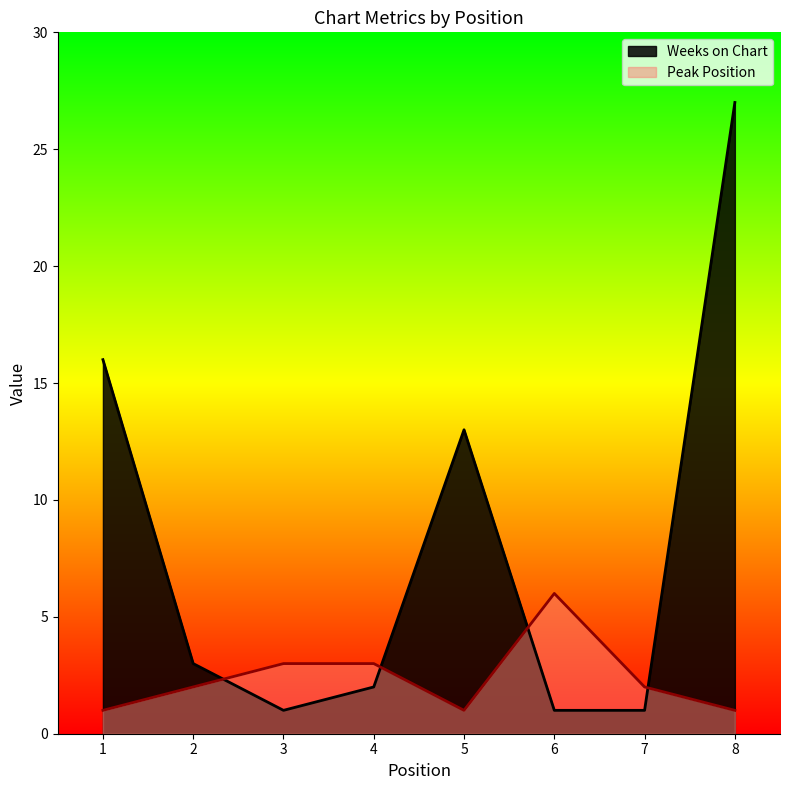

How many intersections are there between Peak Position and Weeks on Chart?

4